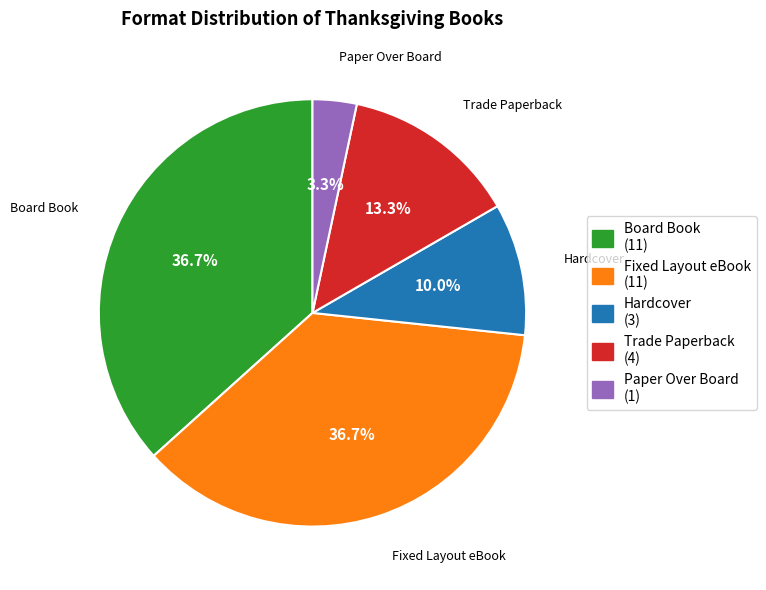

To the nearest percent, what is the difference between the largest and smallest slice percentages?

33%